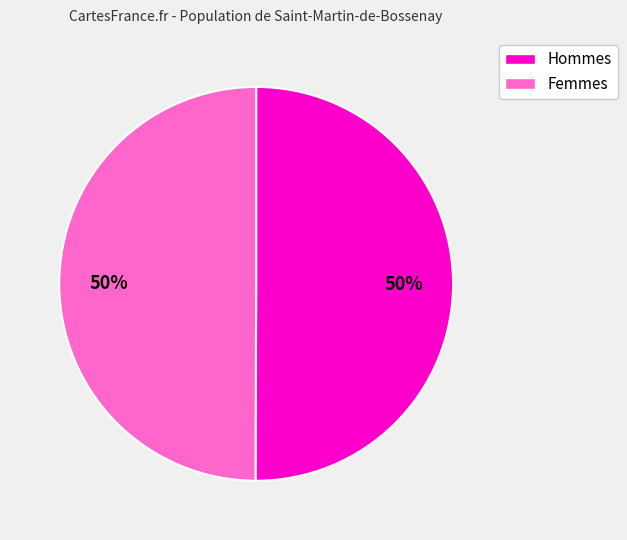

To the nearest percent, what is the average slice percentage?

50%